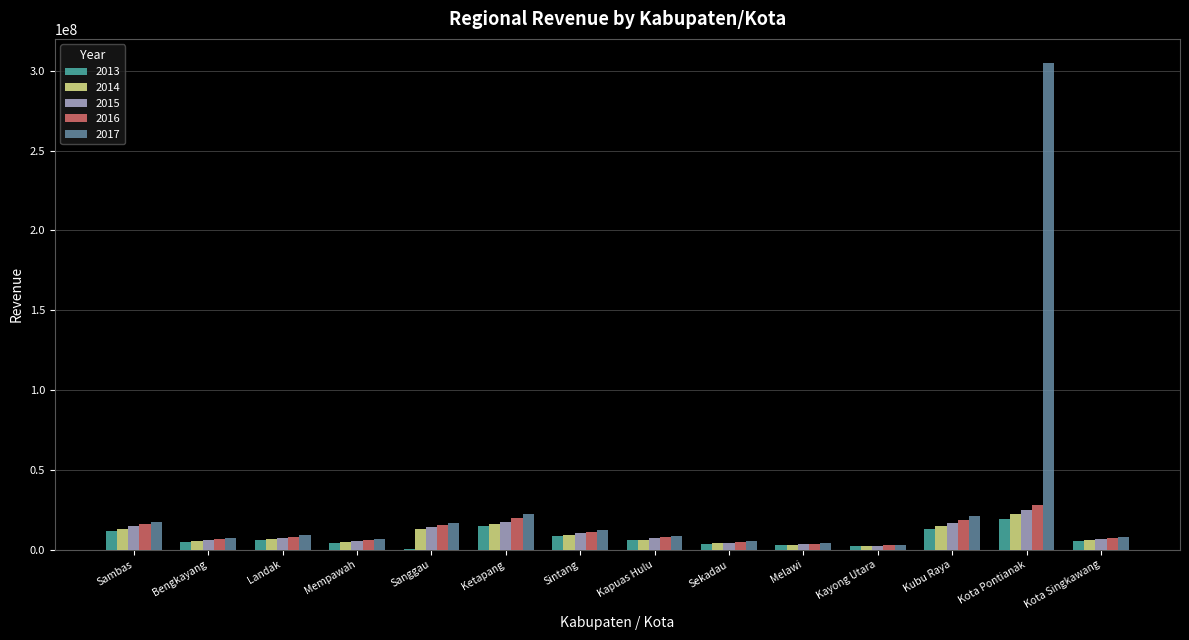

What is the highest value of the 2015 series?

25069682.2